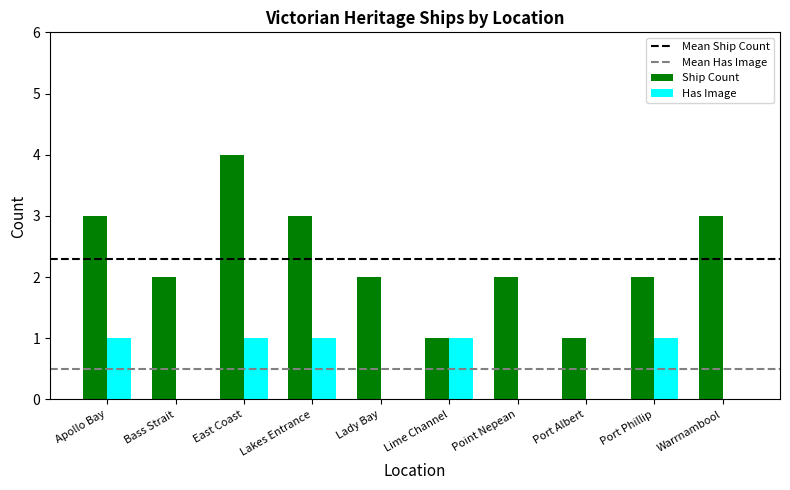

The Ship Count series shows 2 at Point Nepean. True or false?

True